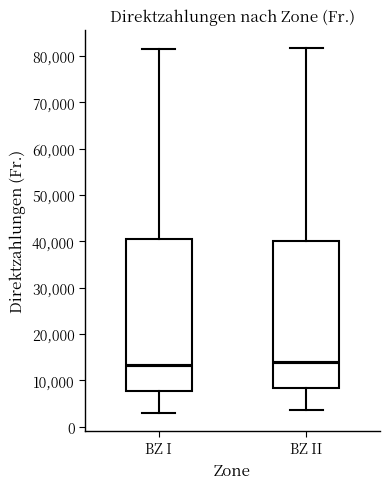

Comparing the boxes themselves (not the whiskers), which one is the tallest?

BZ I